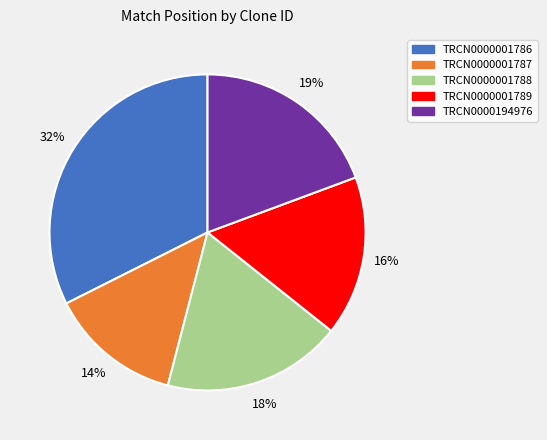

Do TRCN0000001787 and TRCN0000001789 together represent more than half of the pie?

No